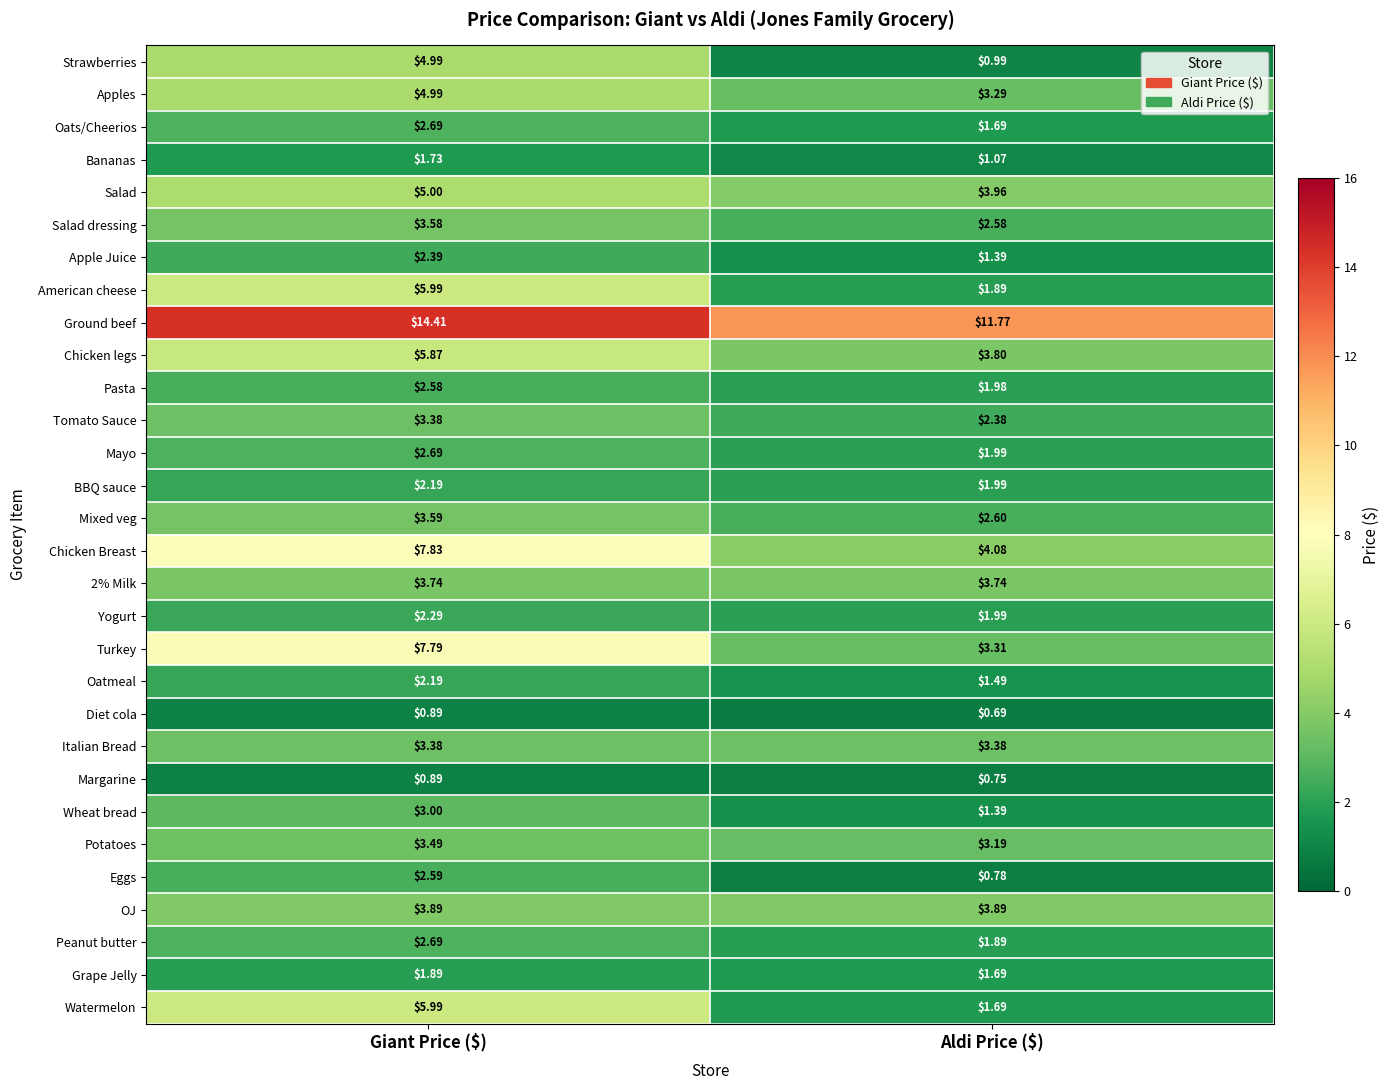

Which series has the largest total across all categories?

Ground beef